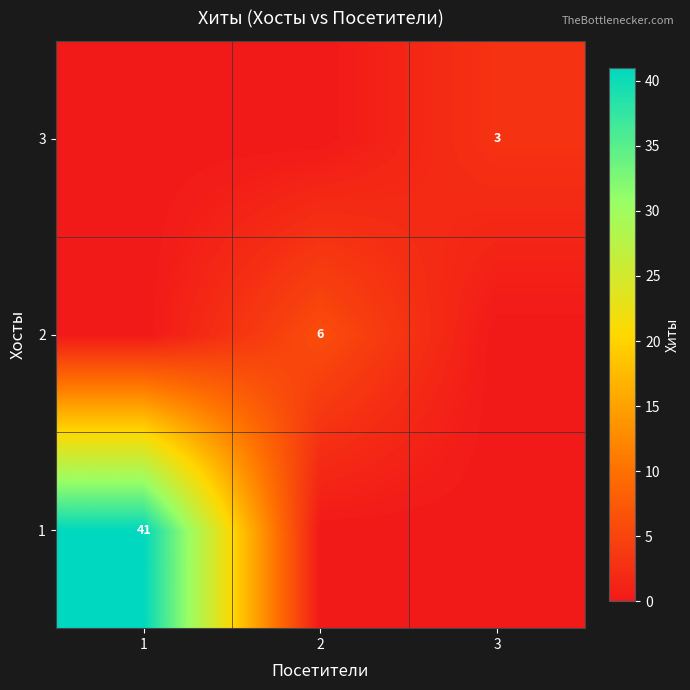

Which has a higher value, 2 or 3?

2